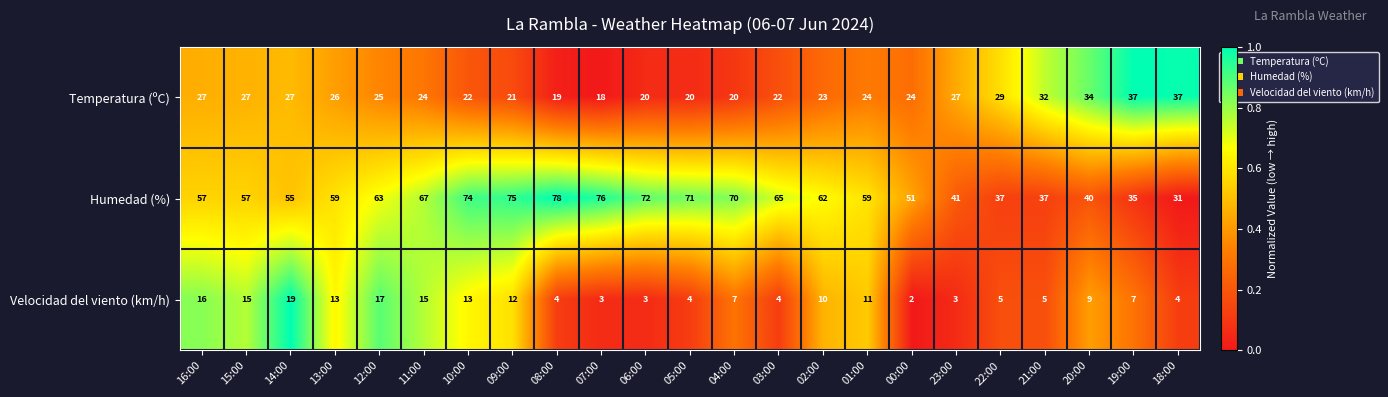

The Humedad (%) series shows 70 at 04:00. True or false?

True